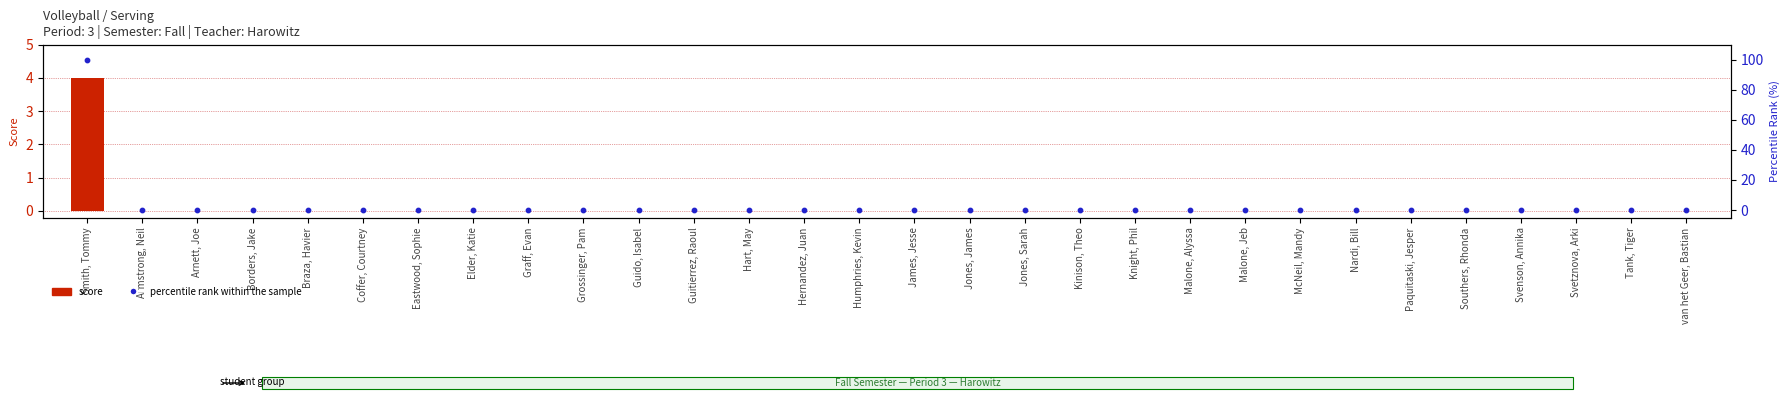

What are all the series names shown in the legend?

Score, Percentile rank within the sample